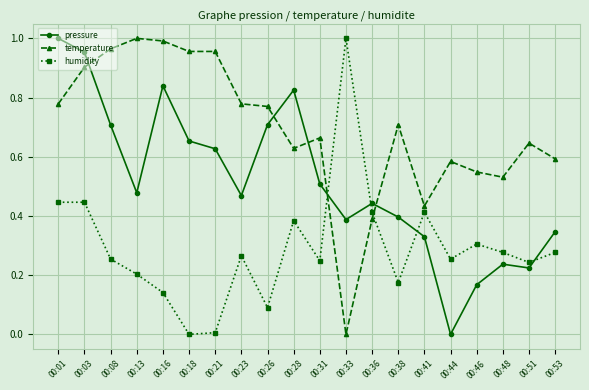

What is the total value across all series at 00:36?

1.2